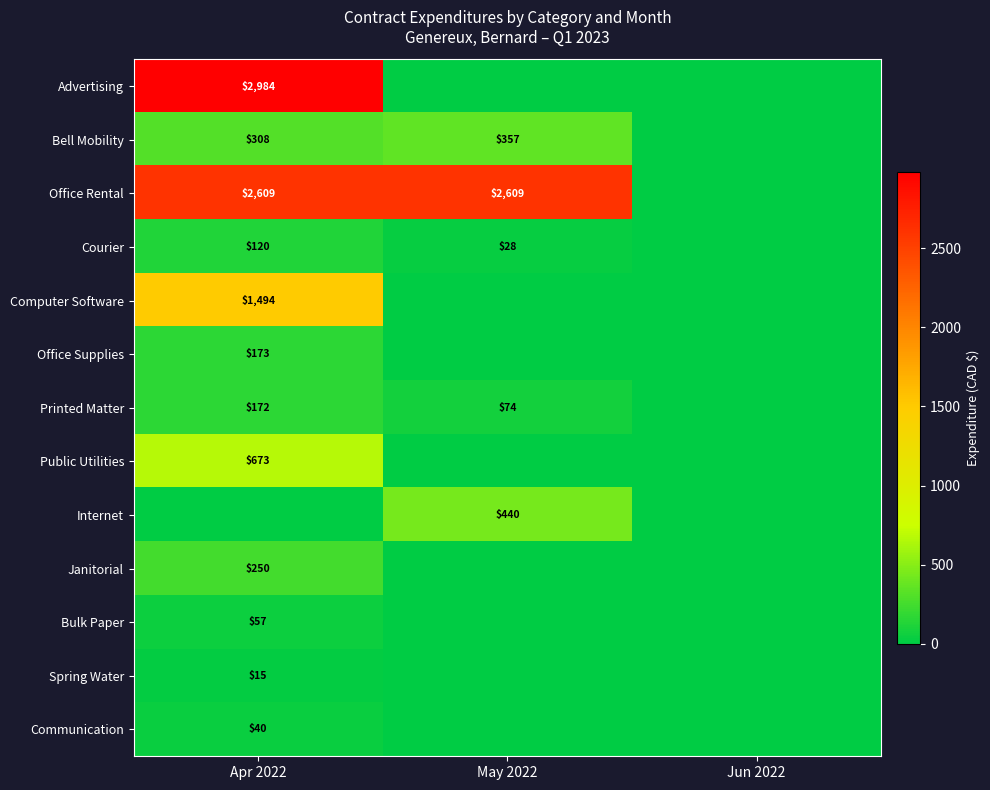

At which category is the sum across all series the highest?

Apr 2022